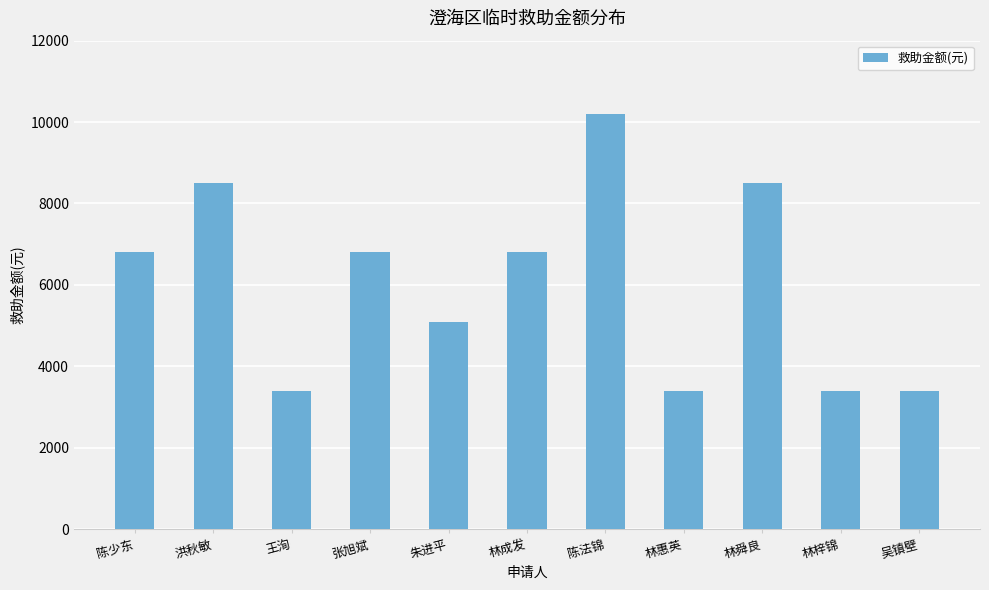

Reading left to right, extract all data points from this chart.

陈少东=6800	洪秋敏=8500	王洵=3400	张旭斌=6800	朱进平=5100	林成发=6800	陈法锦=10200	林惠英=3400	林舜良=8500	林梓锦=3400	吴镇壁=3400